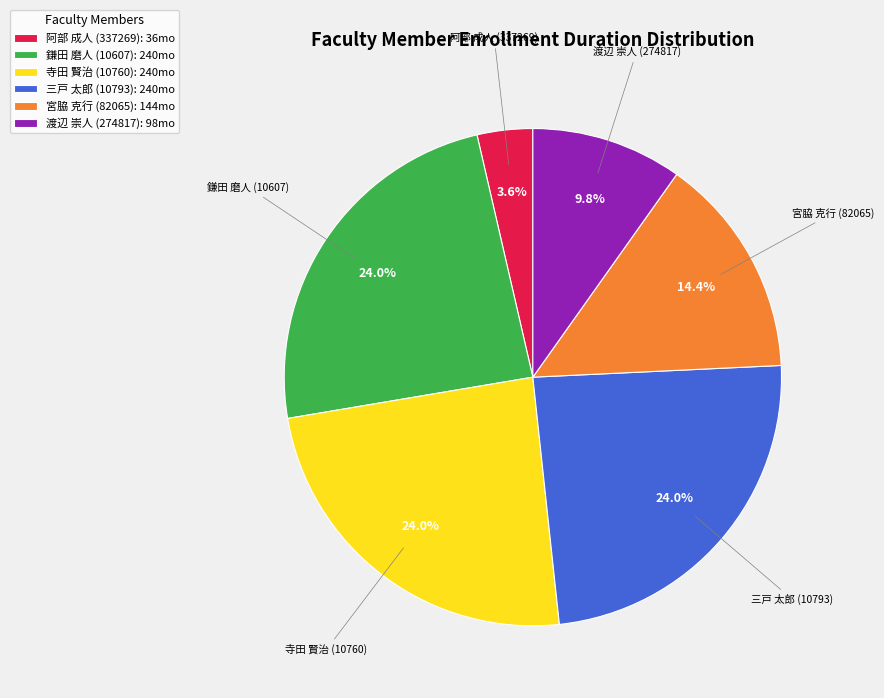

Approximately how many times larger is the value at 寺田 賢治 (10760) compared to 三戸 太郎 (10793)?

1.0